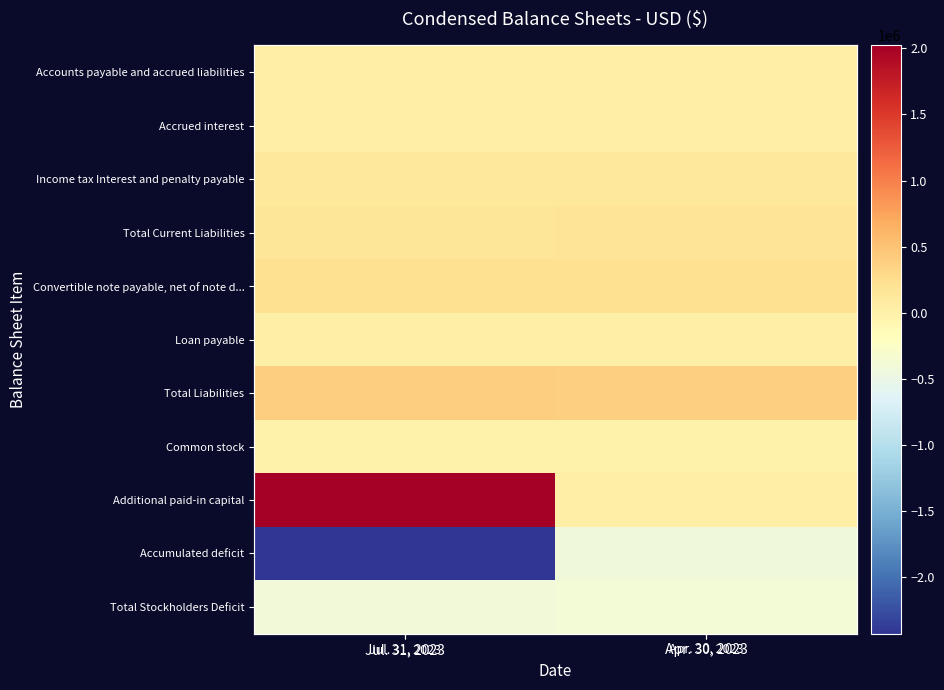

True or false: Income tax Interest and penalty payable has a value of 80397 at Jul. 31, 2023.

False